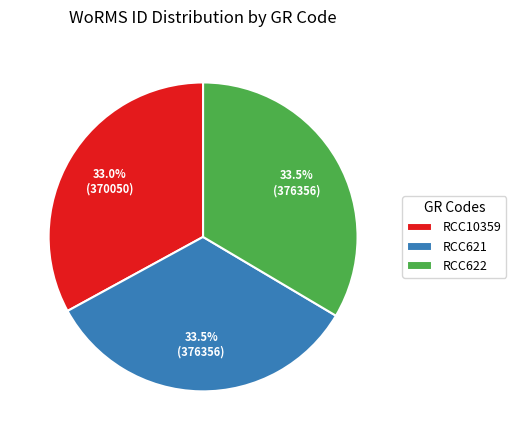

Which slice is the smallest?

RCC10359